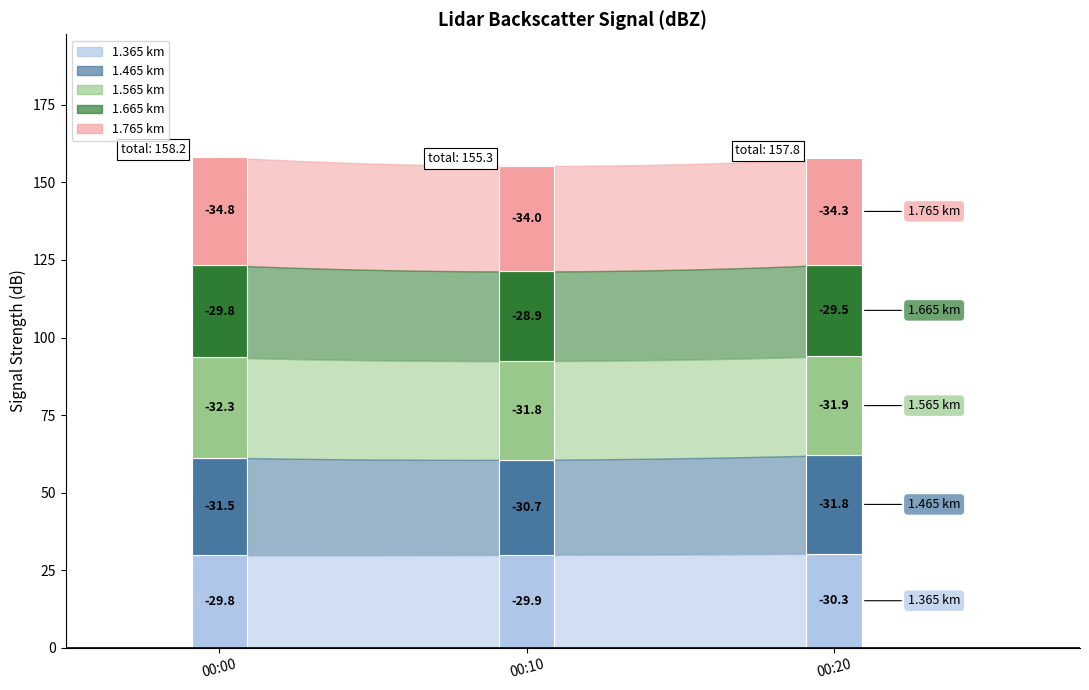

Does the chart display data point markers on the line(s)?

No